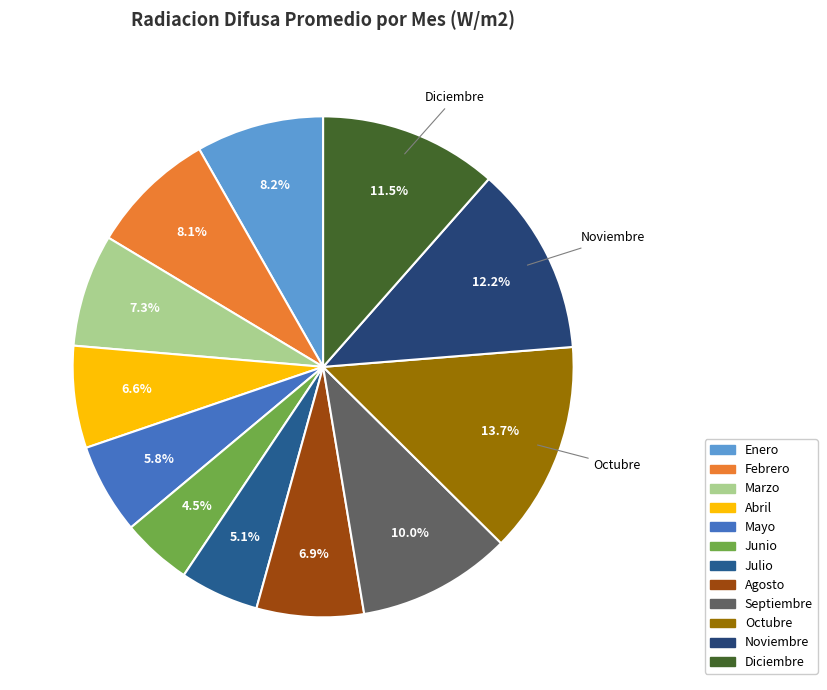

Which category has the biggest portion of the pie?

Octubre